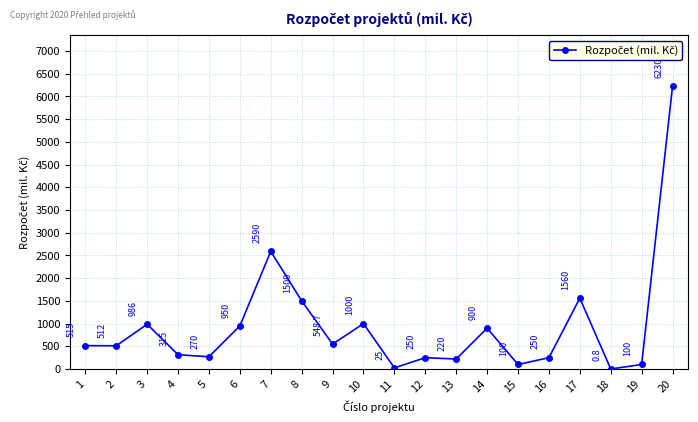

What is the approximate value at 17?

1560.0